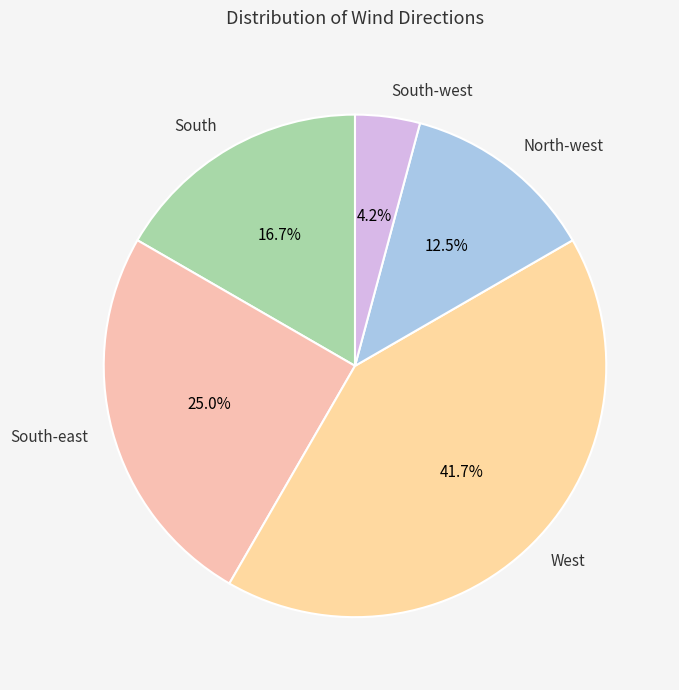

To the nearest percent, what is the combined percentage of West and South-east?

67%